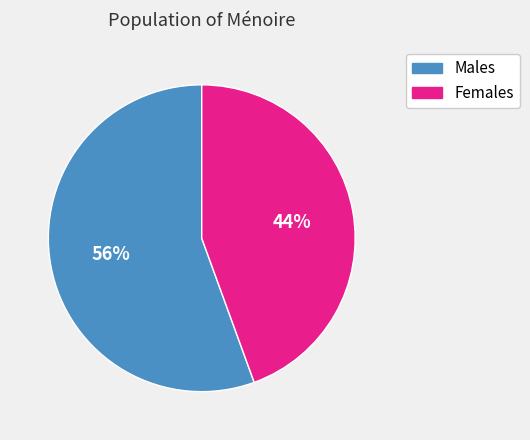

Does any single category account for the majority?

Yes